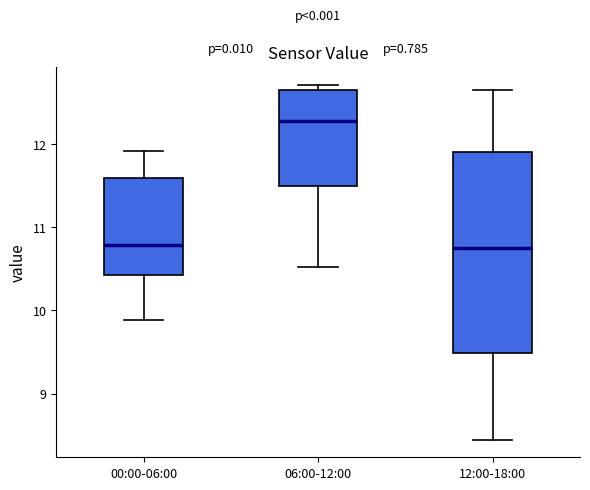

Reading left to right, read every box against the y-axis: the position of its median line, the range the box covers, and the ends of its whiskers. The values are not printed on the chart, so give them approximately, as read against the axis.

00:00-06:00: median 10.8, box 10.4 to 11.6, whiskers 9.9 to 11.9
06:00-12:00: median 12.3, box 11.5 to 12.6, whiskers 10.5 to 12.7
12:00-18:00: median 10.8, box 9.5 to 11.9, whiskers 8.5 to 12.7